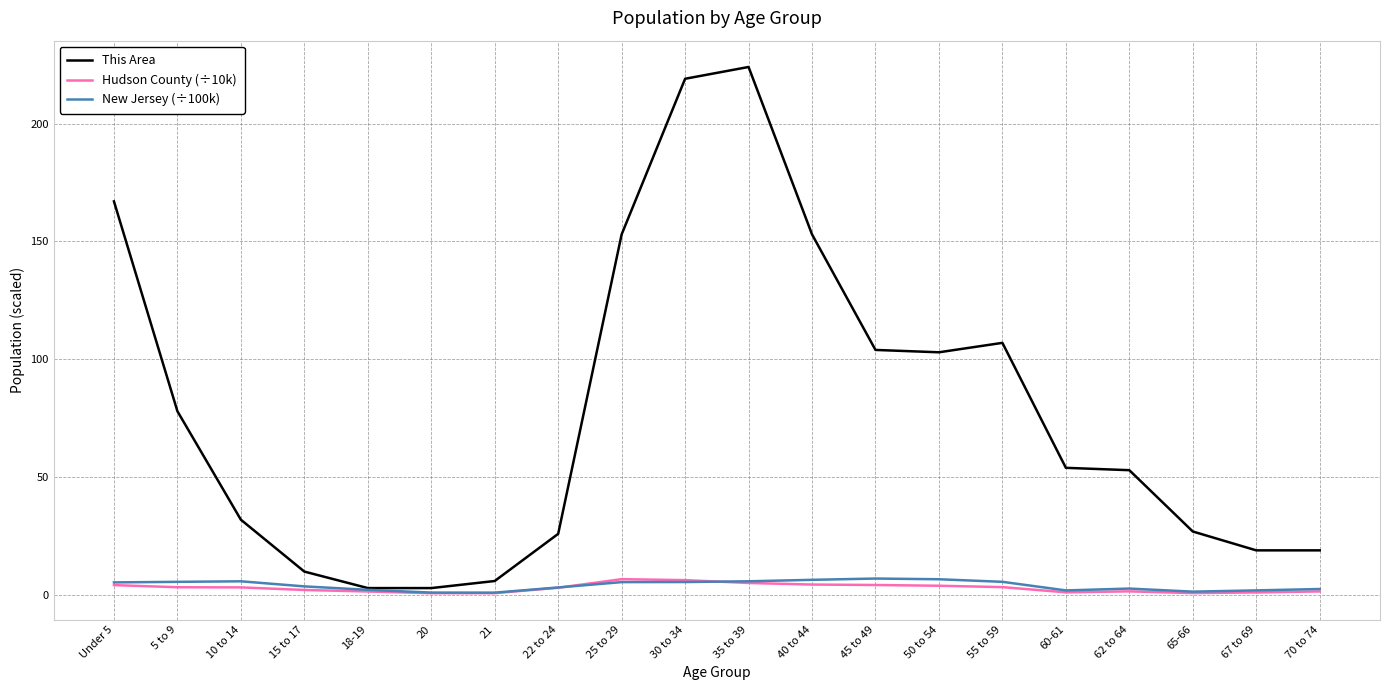

Which series changed the most between Under 5 and 5 to 9?

This Area